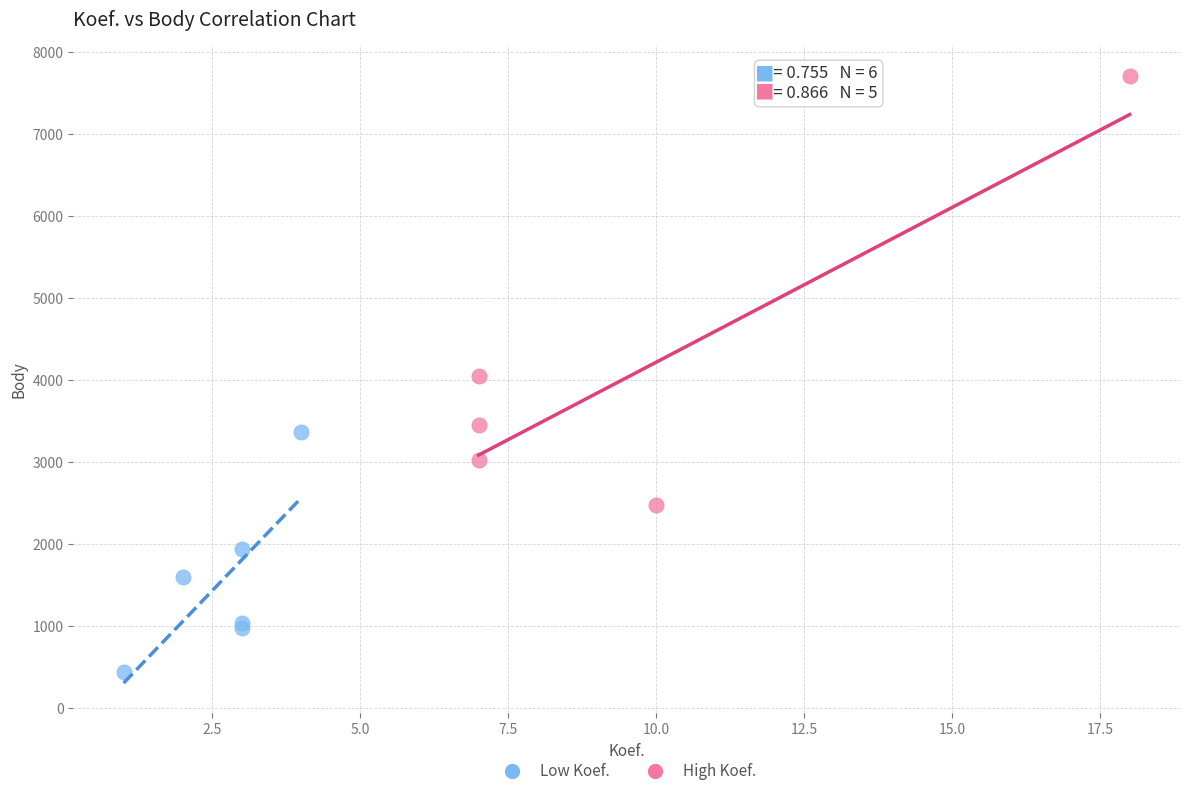

Which series reaches the maximum Y coordinate?

High Koef.